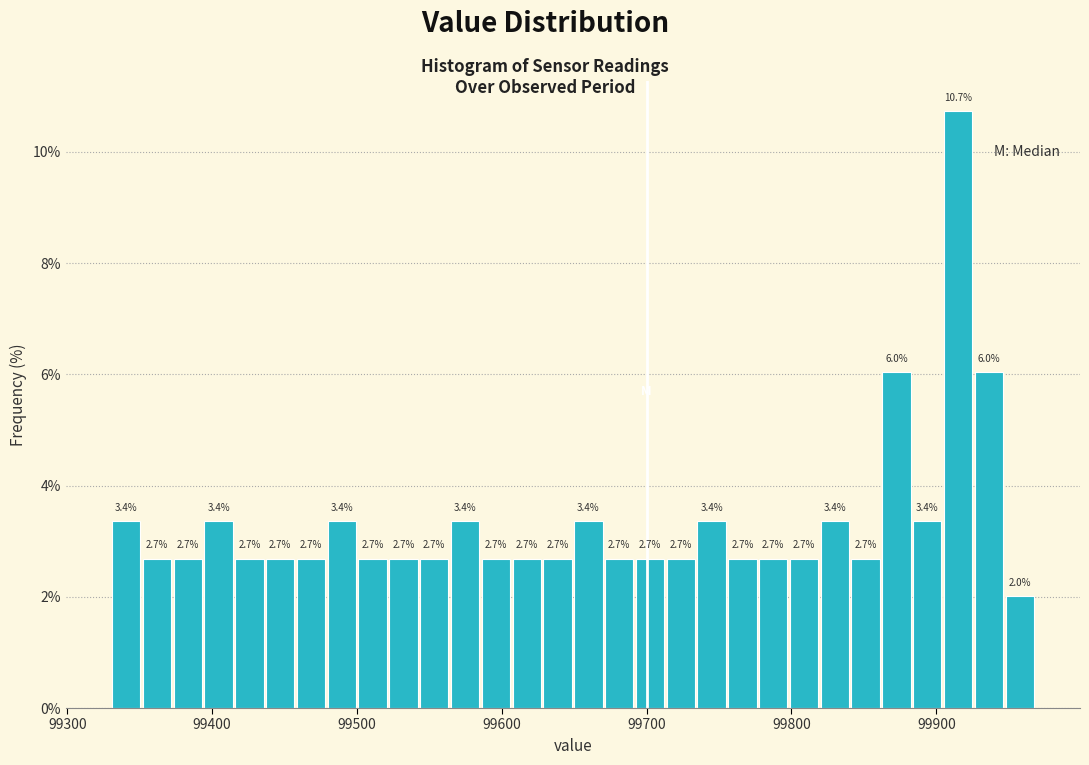

Read against the x-axis, roughly where is the centre of the tallest bar?

99920